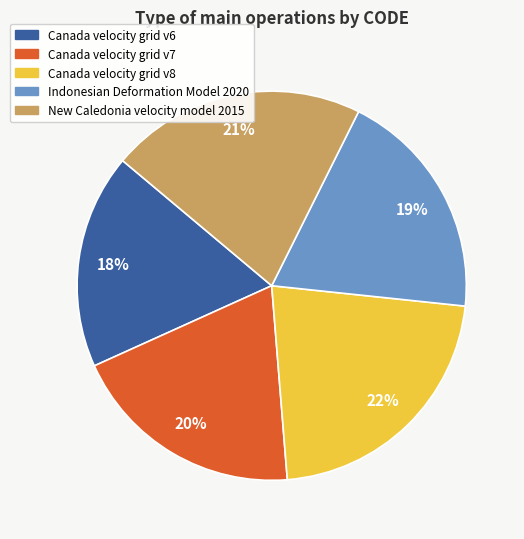

To the nearest percent, what is the difference between the Canada velocity grid v6 and Indonesian Deformation Model 2020 slice percentages?

1%